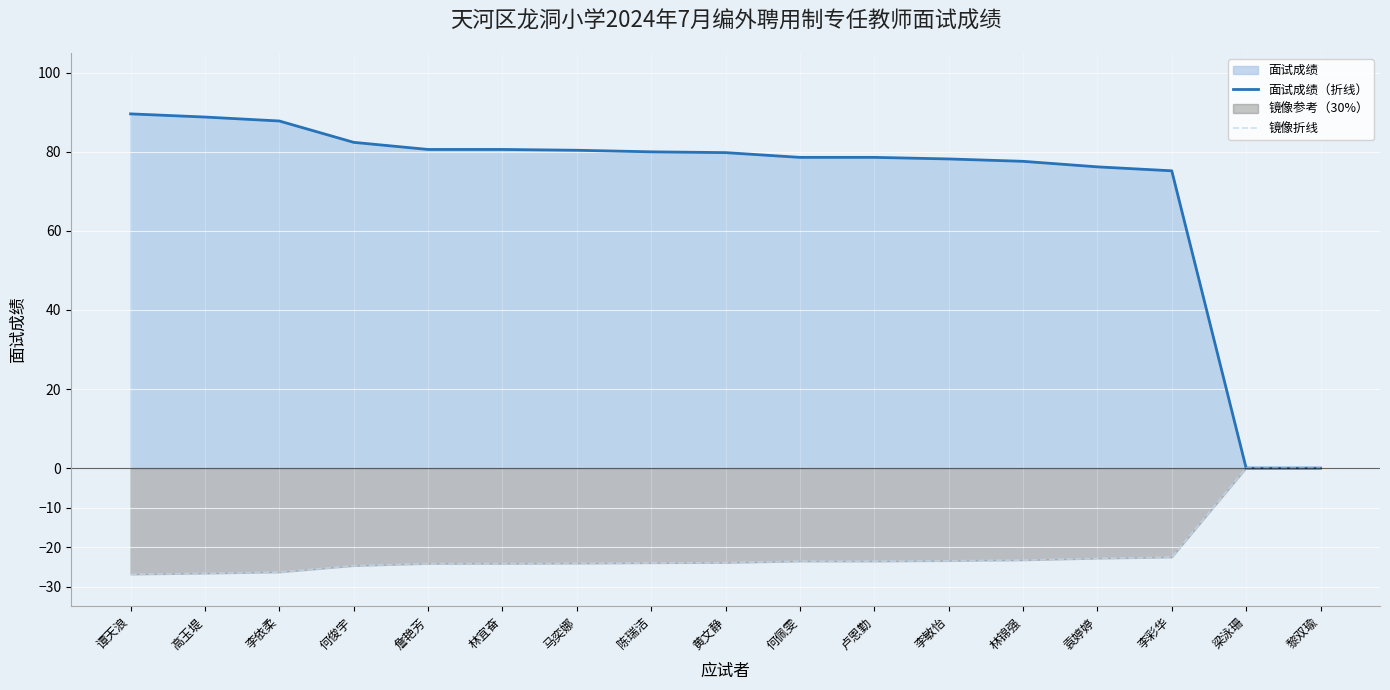

True or false: 镜像折线 and 面试成绩（折线） cross at least once.

False